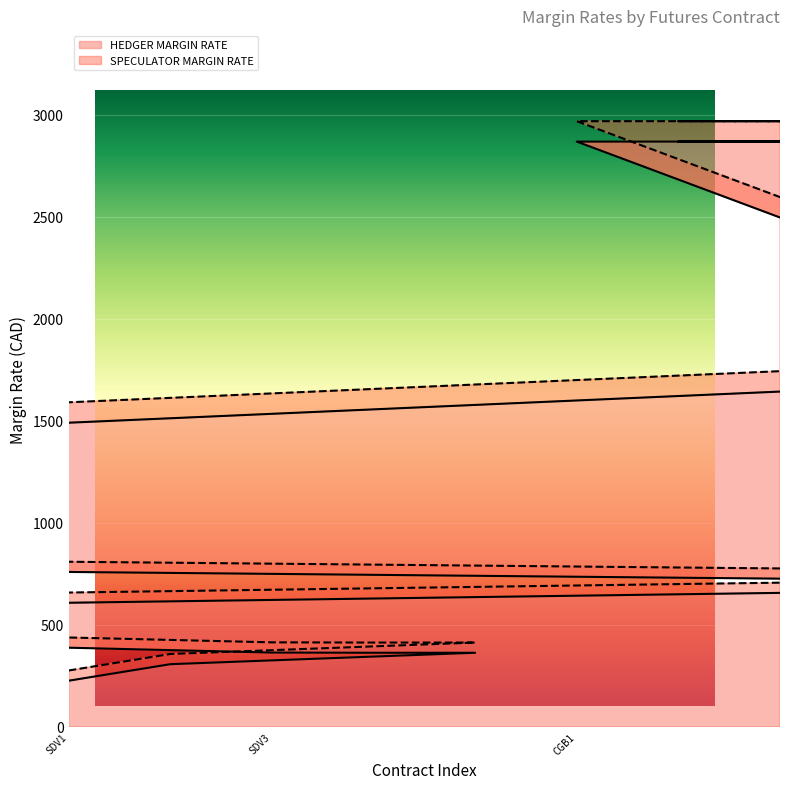

At SDV3, list the series in order from largest to smallest.

SPECULATOR MARGIN RATE, HEDGER MARGIN RATE